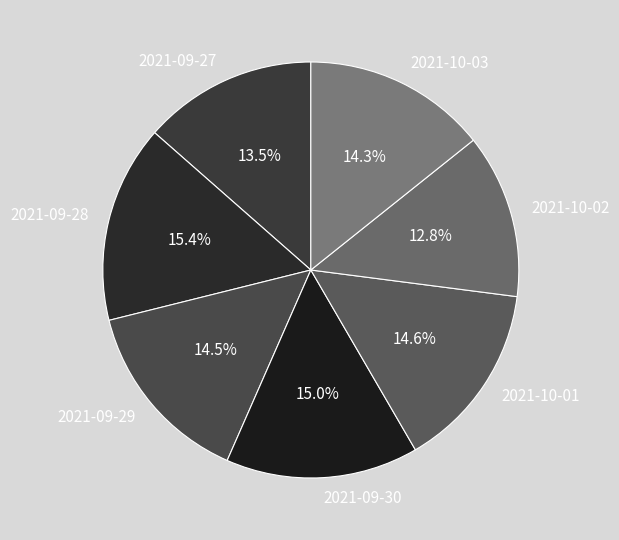

How many slices are in this pie chart?

7